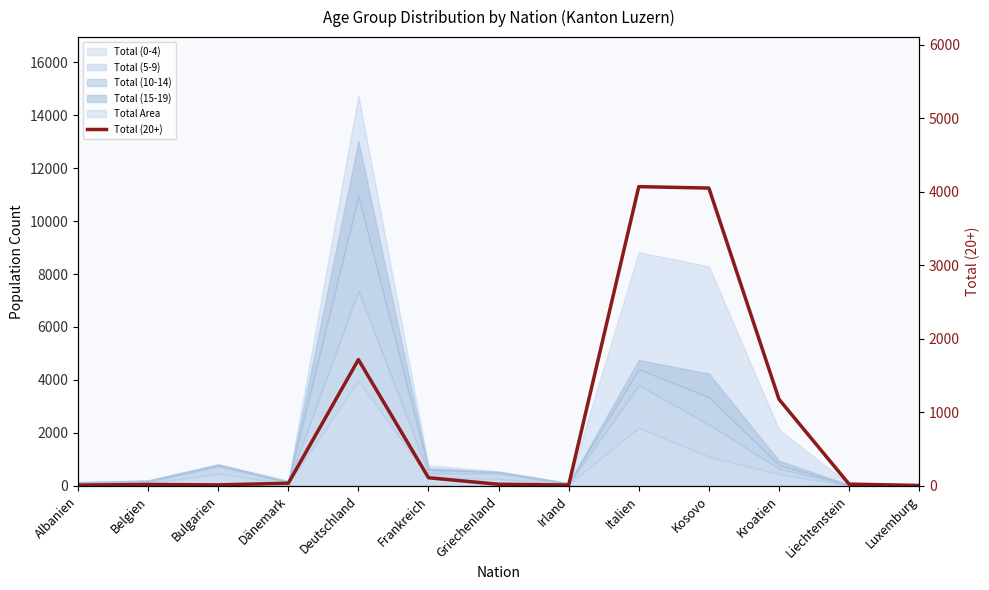

What is the label of the 3rd point from the right?

Kroatien